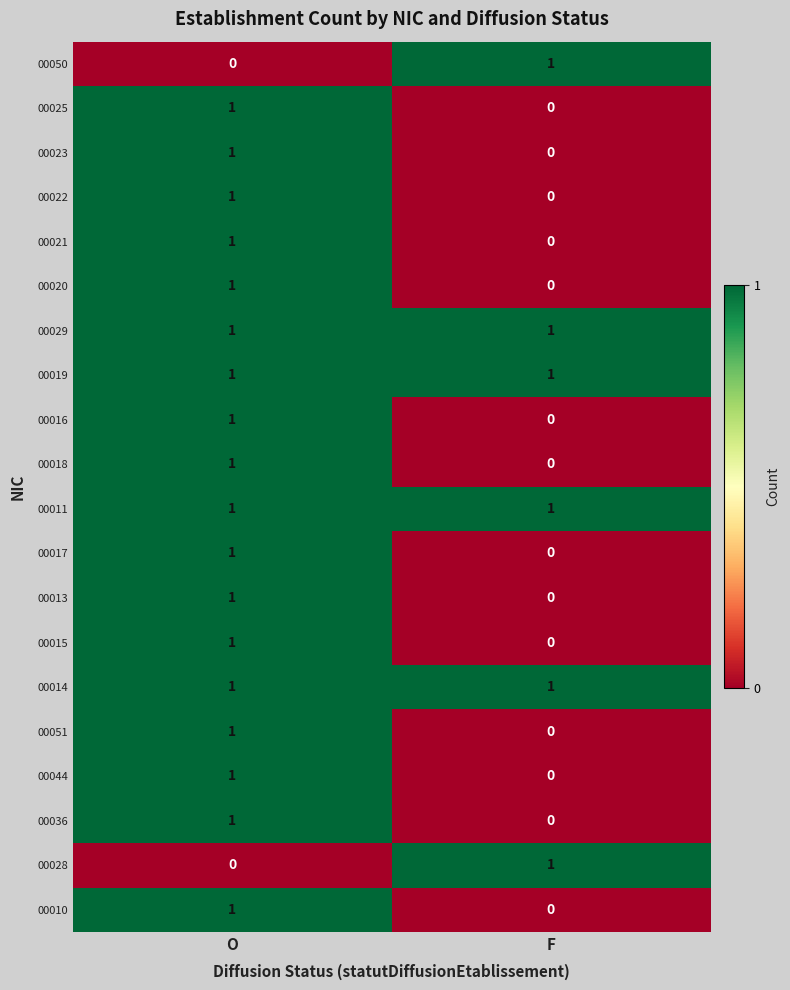

Is it true that 00020 equals -1 at F?

False